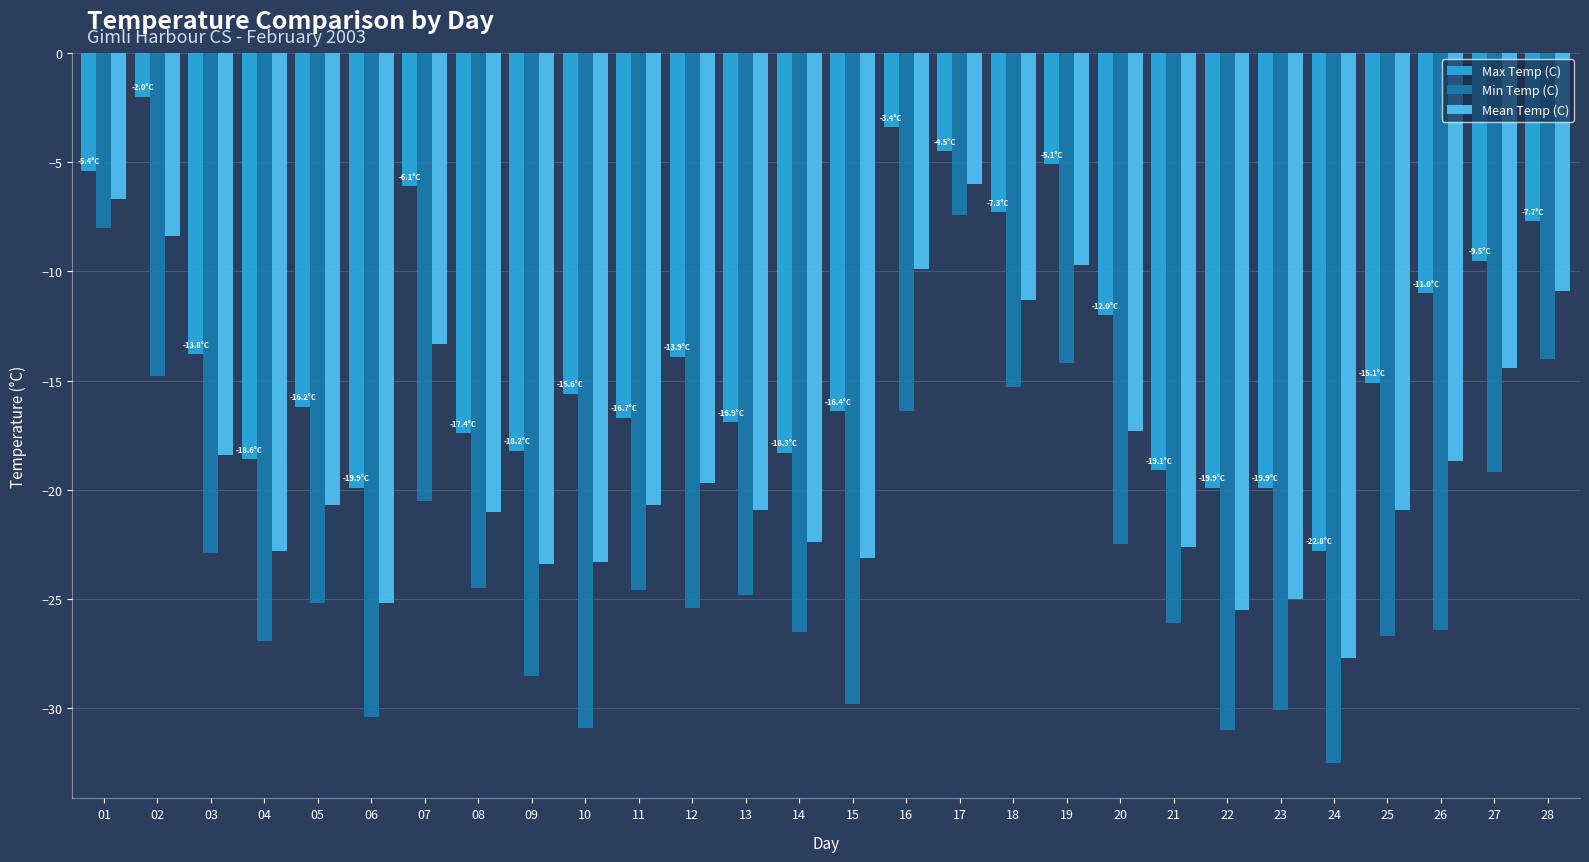

At 23, list the series in order from smallest to largest.

Min Temp (C), Mean Temp (C), Max Temp (C)